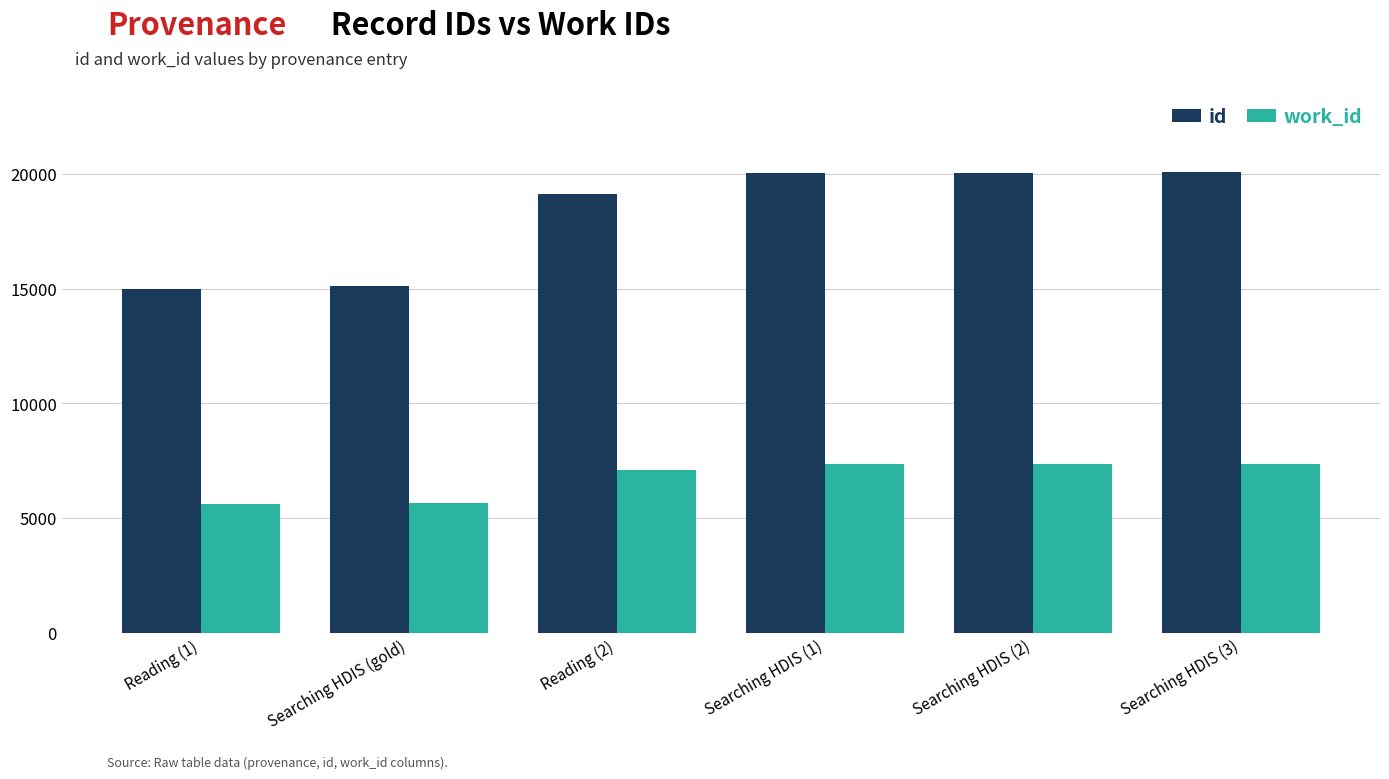

Which series has the largest total across all categories?

id